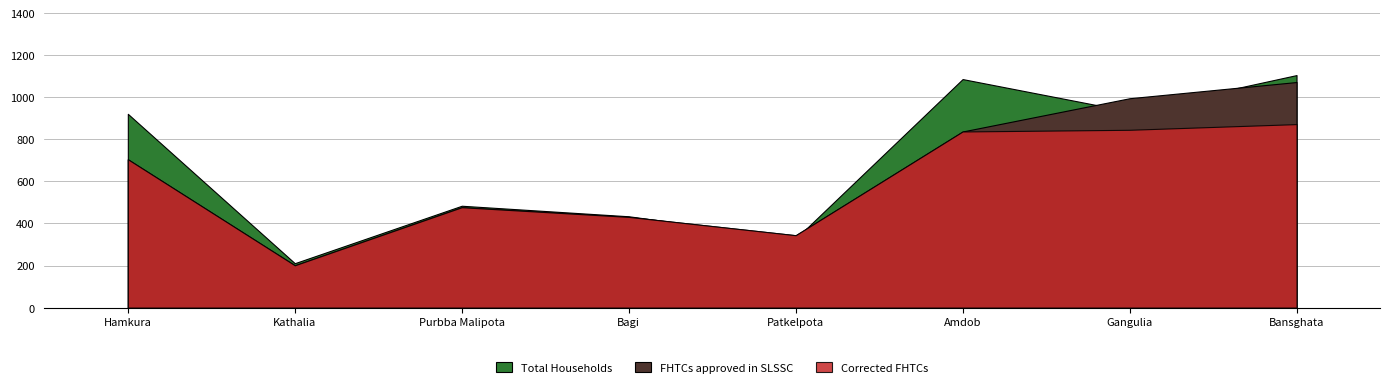

True or false: Total Households has more than 2 points higher than both neighbors.

False